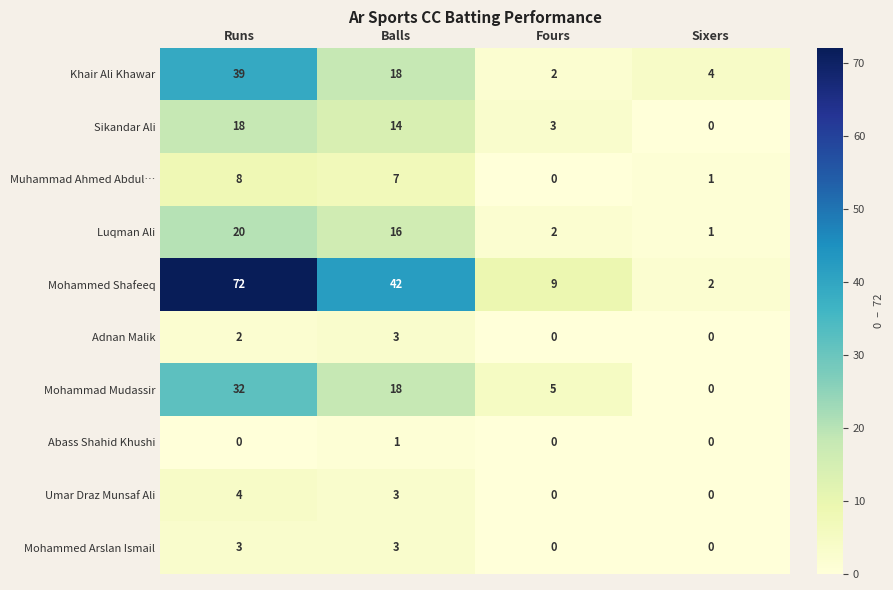

Which series has the largest range (max minus min)?

Mohammed Shafeeq